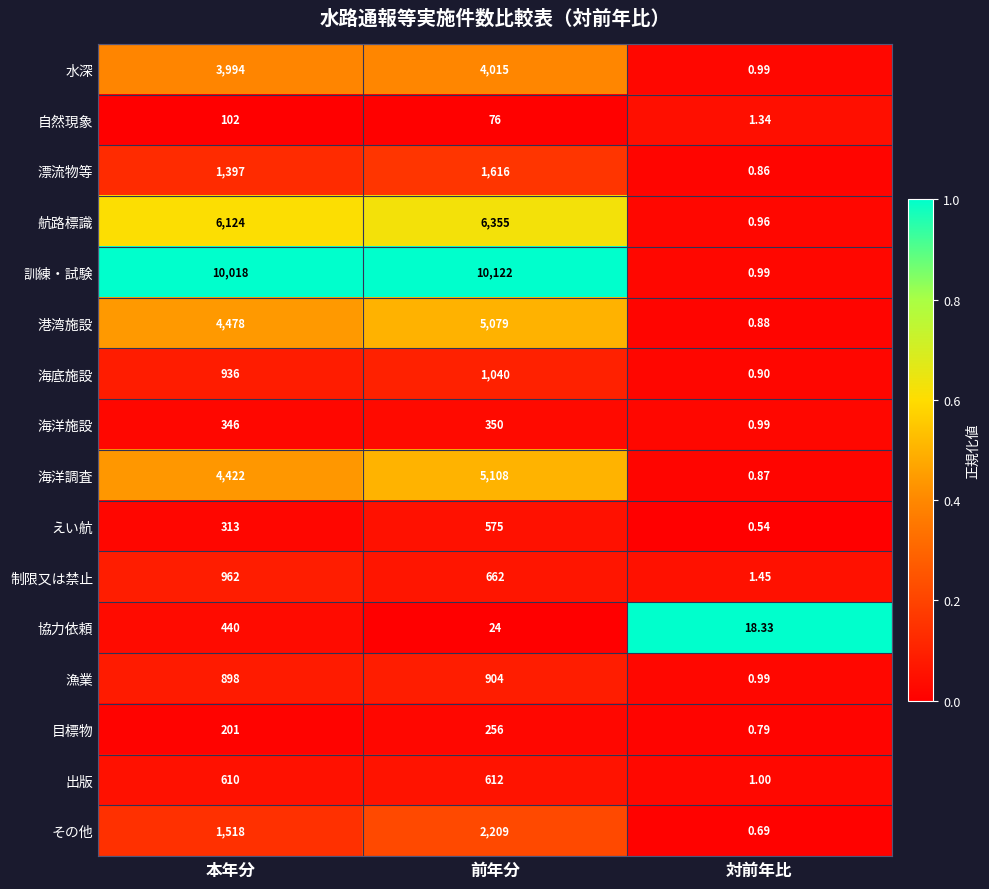

At how many categories does at least one series exceed 0?

3